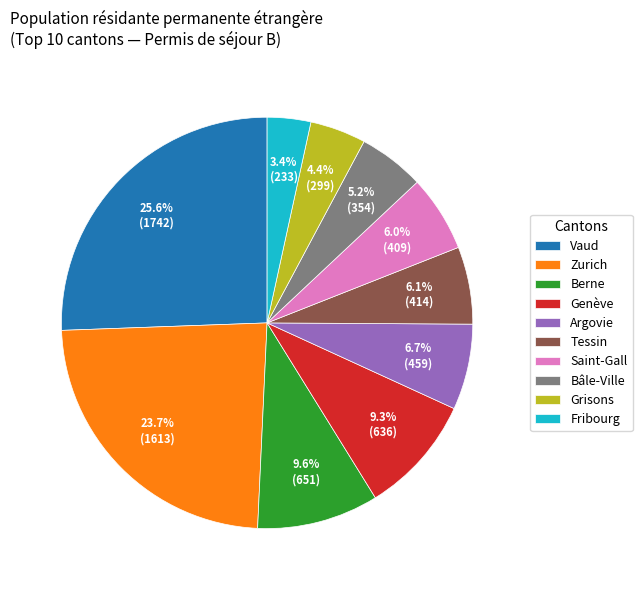

Is there a majority slice in this chart?

No